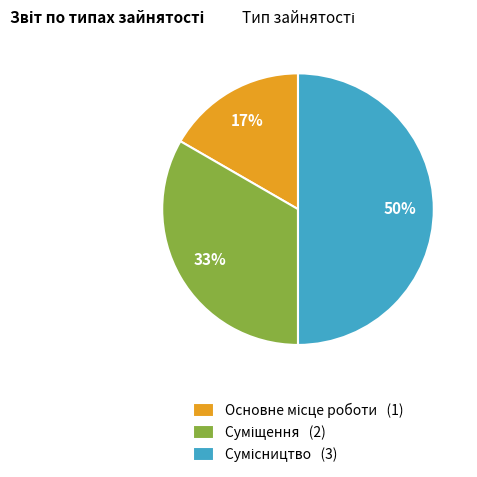

To the nearest percent, what is the difference between the largest and smallest slice percentages?

33%